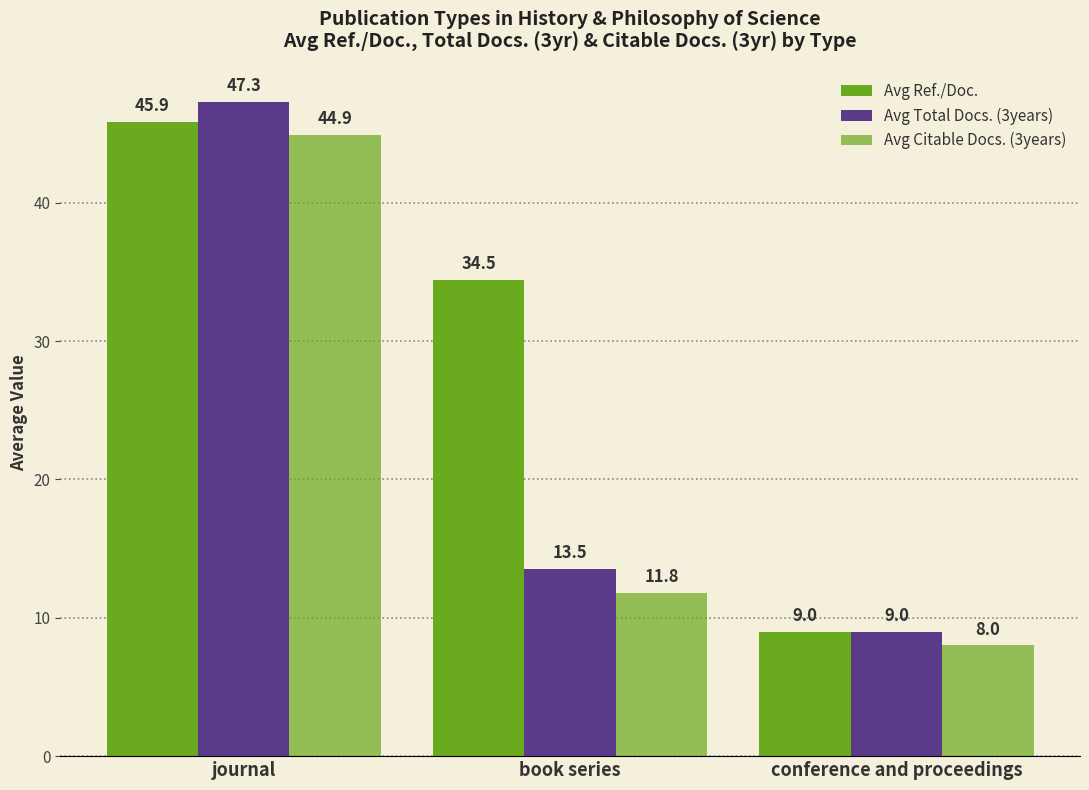

What is the total value across all series at journal?

138.1